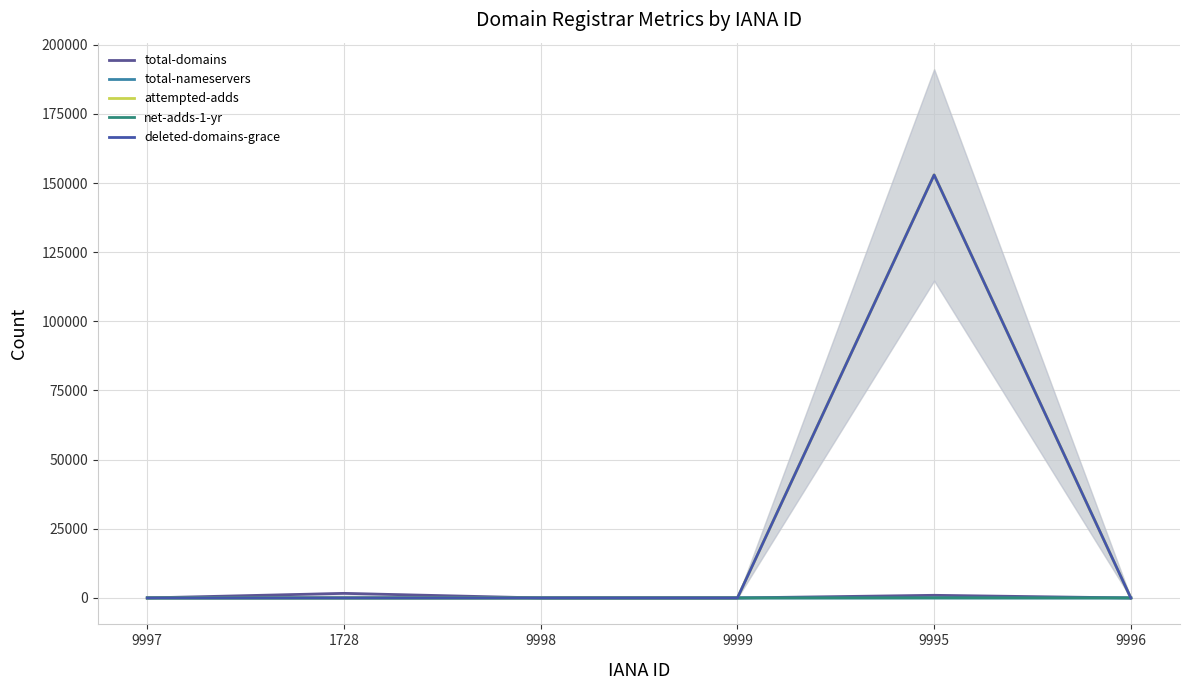

Which series has the largest total across all categories?

attempted-adds